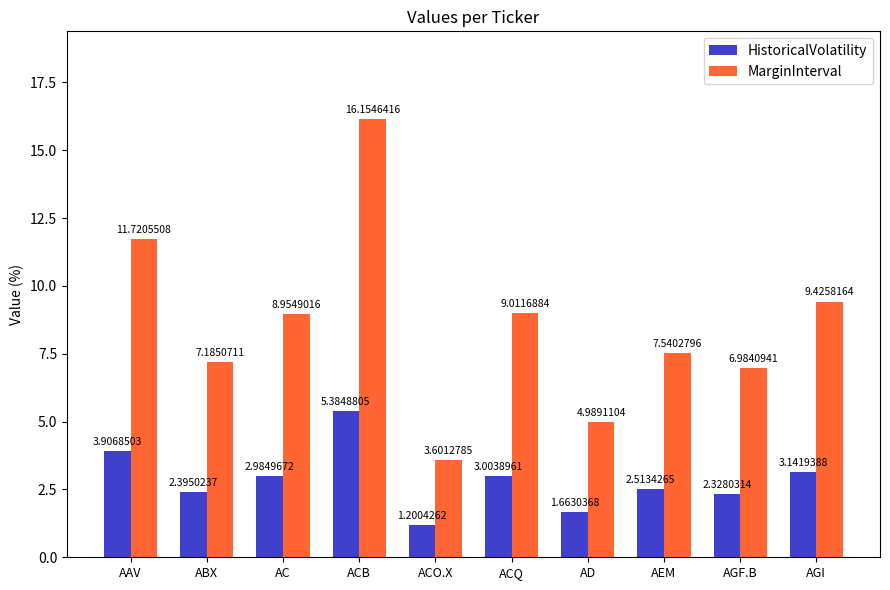

How many data points in HistoricalVolatility are above 2?

8